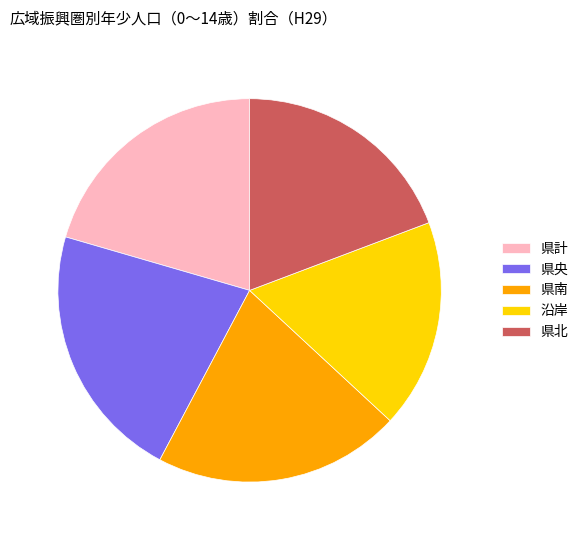

Which category has the biggest portion of the pie?

県央